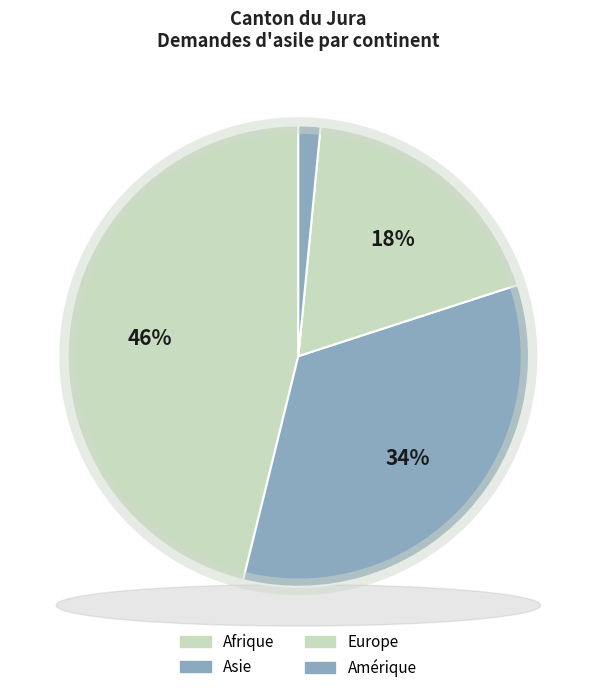

Is Asie the majority of the pie?

No